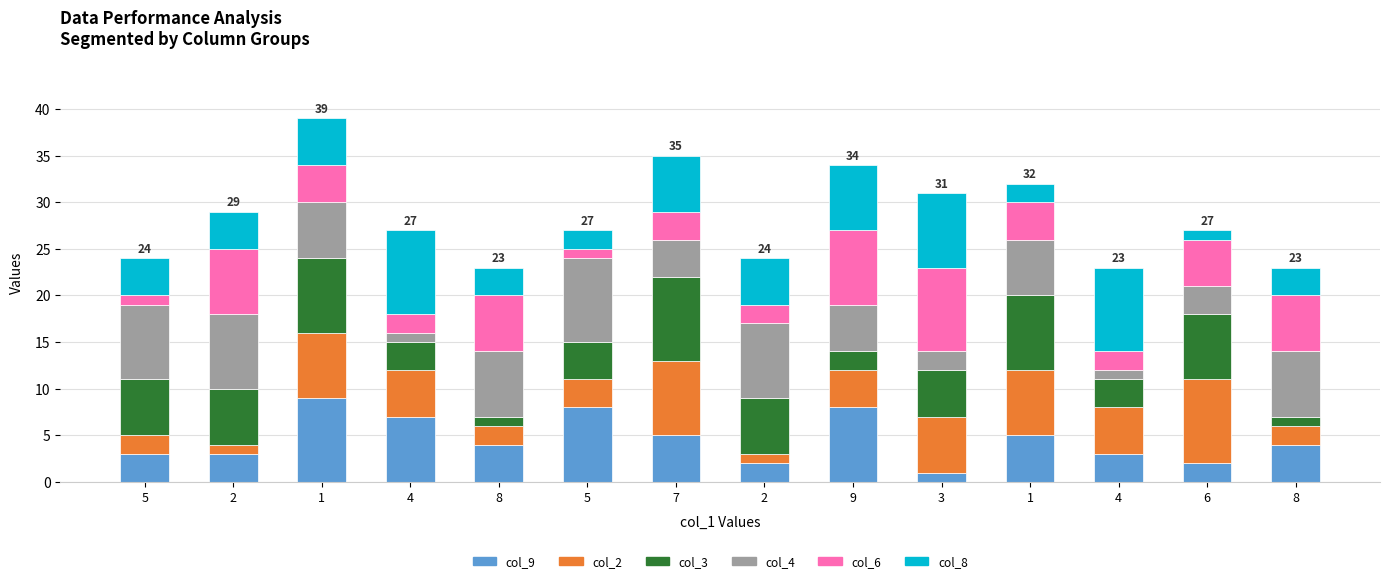

What is the label of the 7th bar from the right?

2